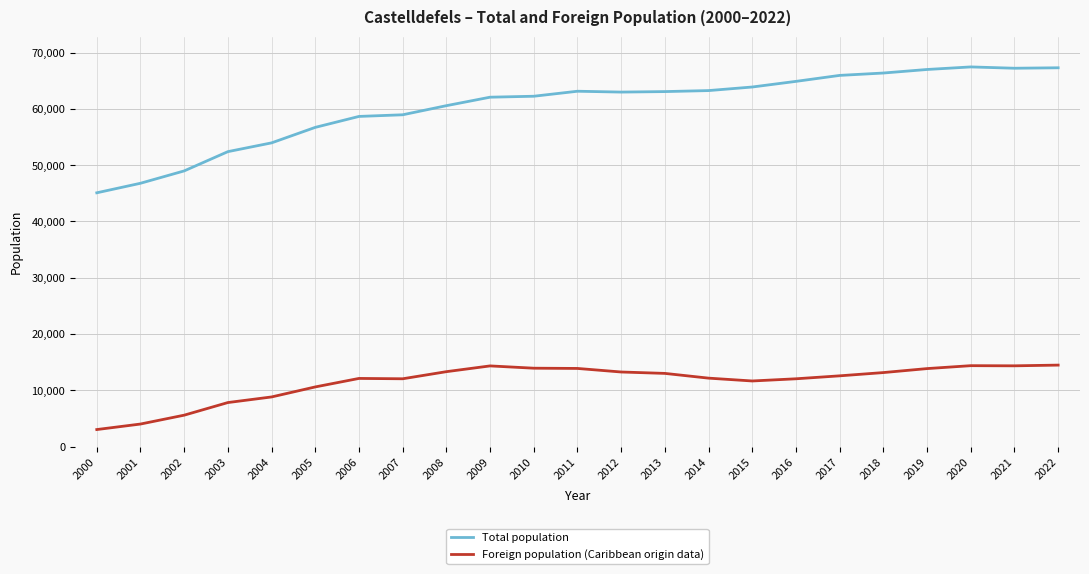

Is it true that Total population equals 100382 at 2014?

False